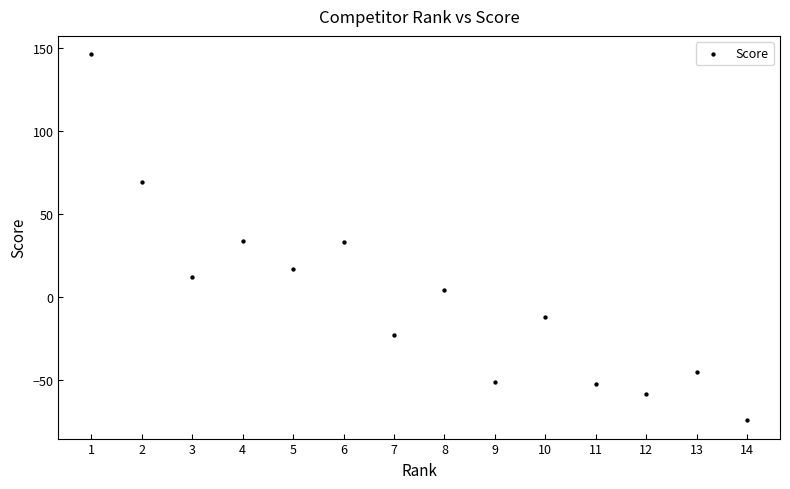

What is the range of X values (max minus min)?

13